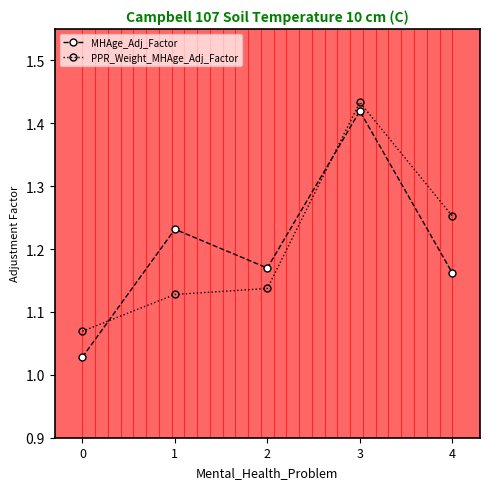

Does the chart display data point markers on the line(s)?

Yes